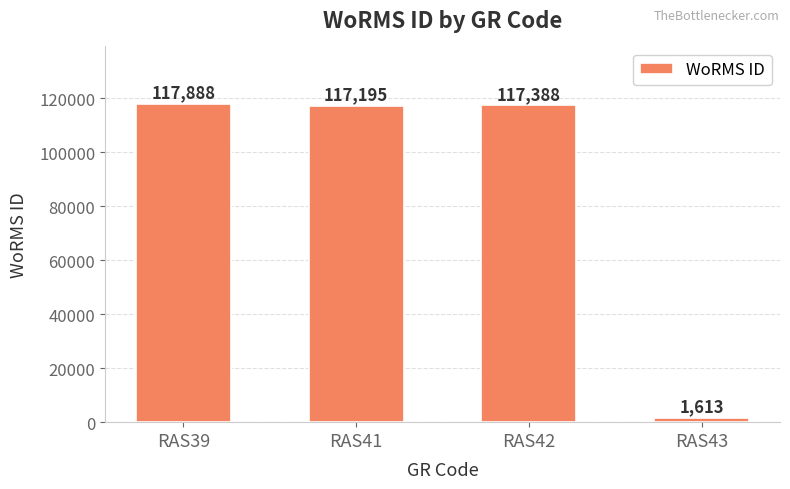

Reading left to right, transcribe all the data shown in this chart.

117888	117195	117388	1613